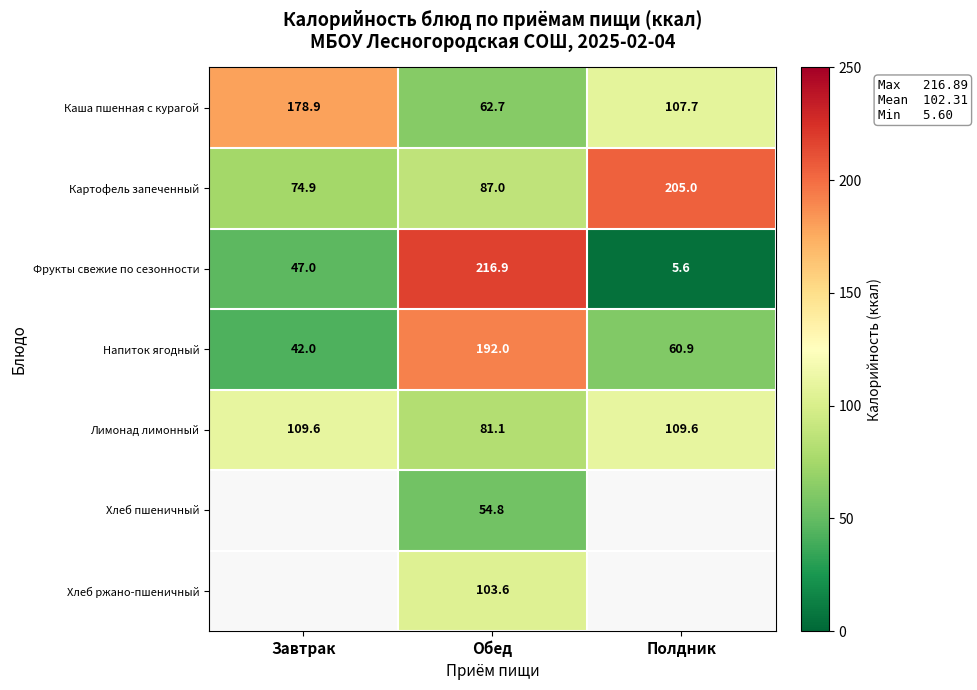

What is the maximum value shown in the chart?

216.9